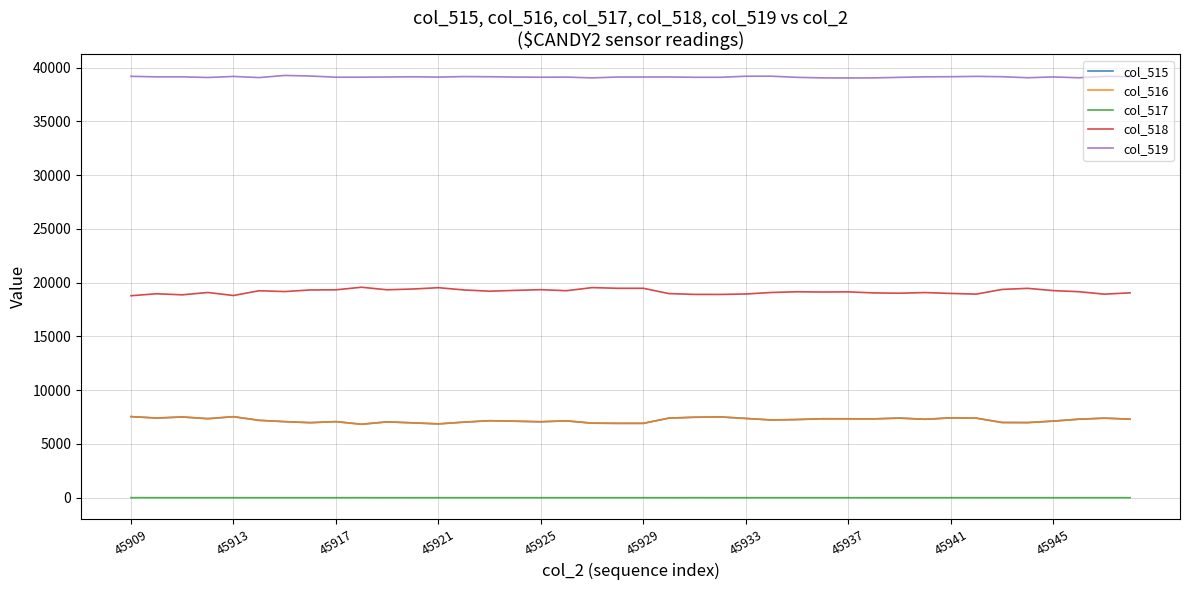

True or false: col_518 and col_517 cross at least once.

False